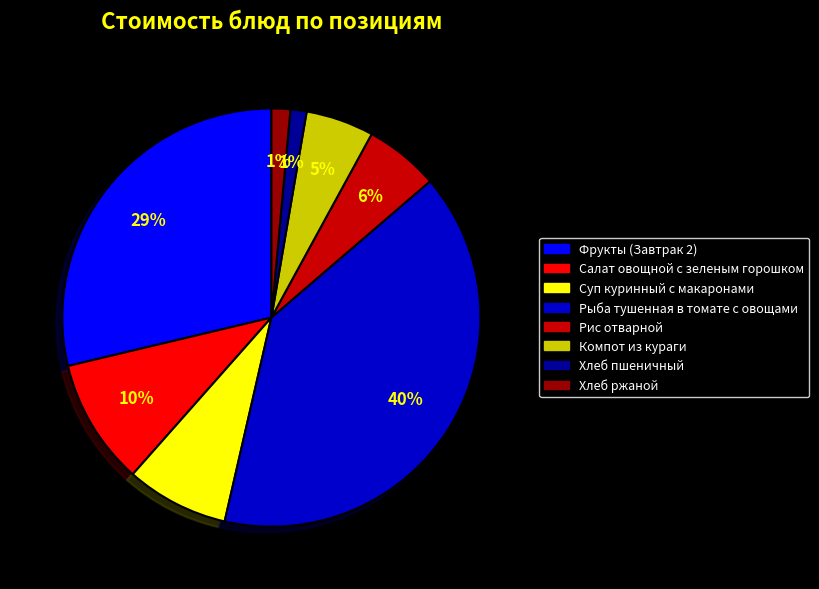

Which has a higher value, Фрукты (Завтрак 2) or Компот из кураги?

Фрукты (Завтрак 2)